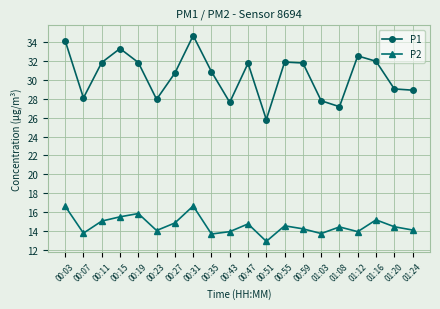

Which series has the largest range (max minus min)?

P1